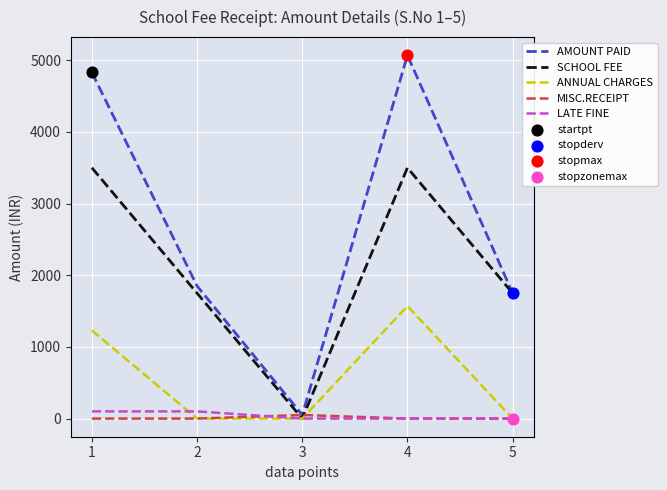

Which series has the largest range (max minus min)?

AMOUNT PAID